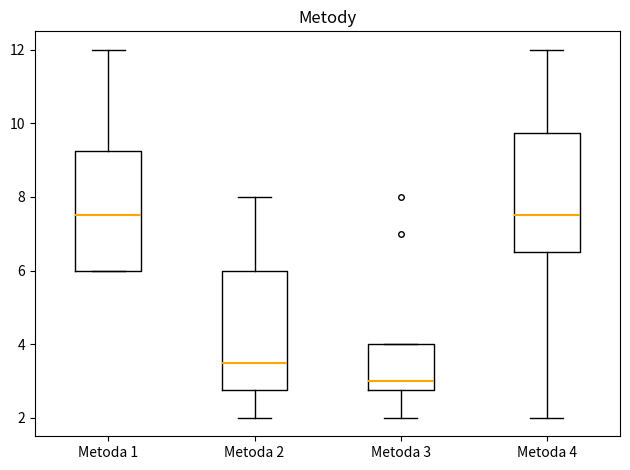

Reading left to right, read every box against the y-axis: the position of its median line, the range the box covers, and the ends of its whiskers. The values are not printed on the chart, so give them approximately, as read against the axis.

Metoda 1: median 7.6, box 6.0 to 9.2, whiskers 6.0 to 12.0
Metoda 2: median 3.6, box 2.8 to 6.0, whiskers 2.0 to 8.0
Metoda 3: median 3.0, box 2.8 to 4.0, whiskers 2.0 to 4.0
Metoda 4: median 7.6, box 6.6 to 9.8, whiskers 2.0 to 12.0